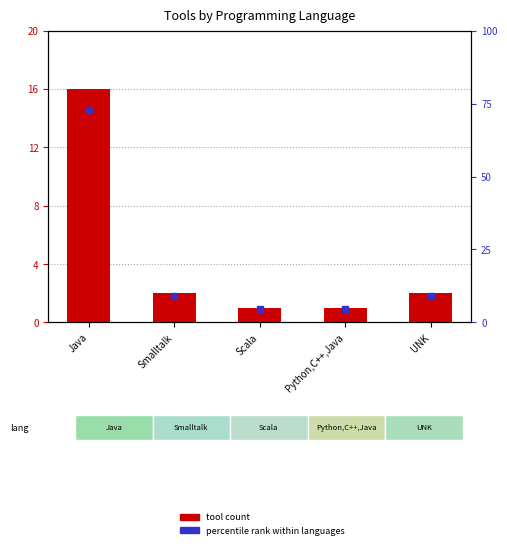

Which label corresponds to the smallest value in the chart?

Scala